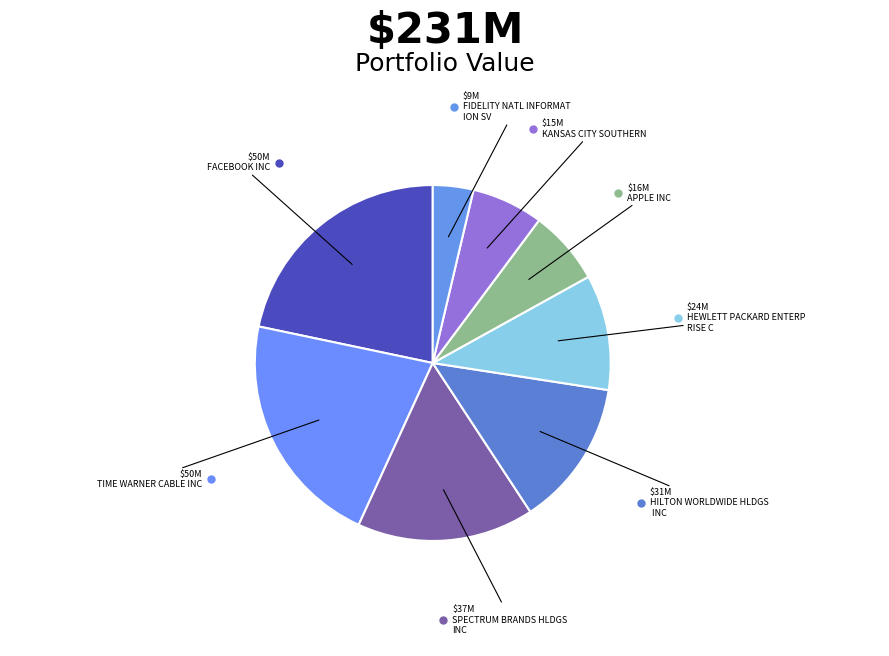

How many segments does this pie chart have?

8